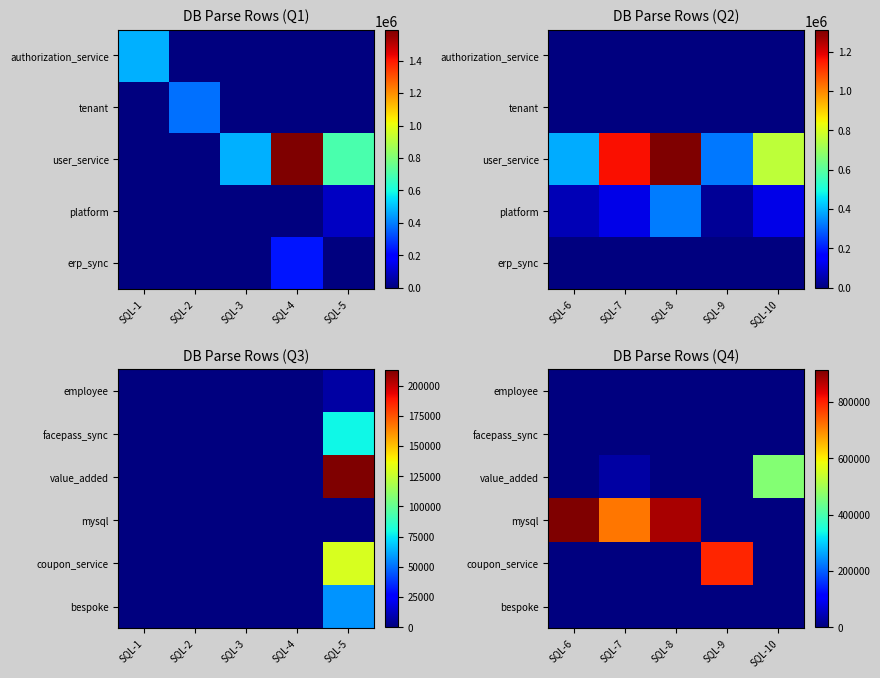

True or false: coupon_service has a value of 0 at SQL-7.

True